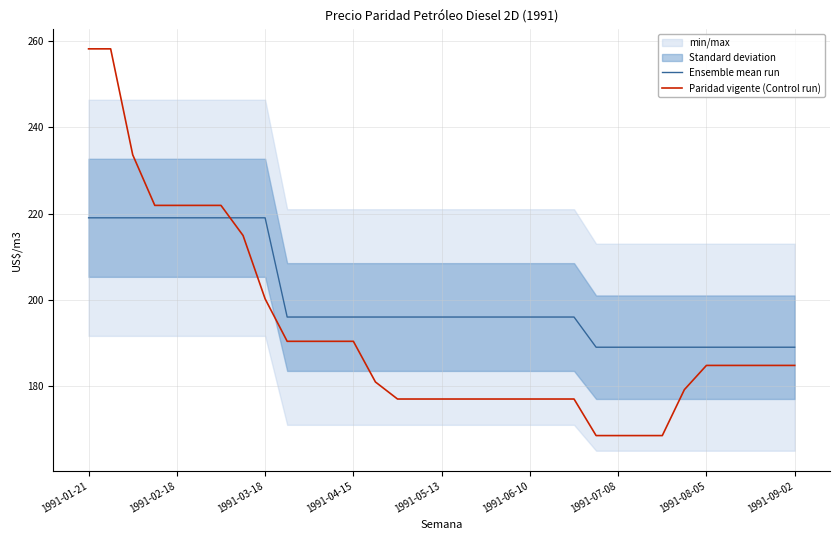

What is the difference between the highest and lowest values at 1991-01-21?

39.2